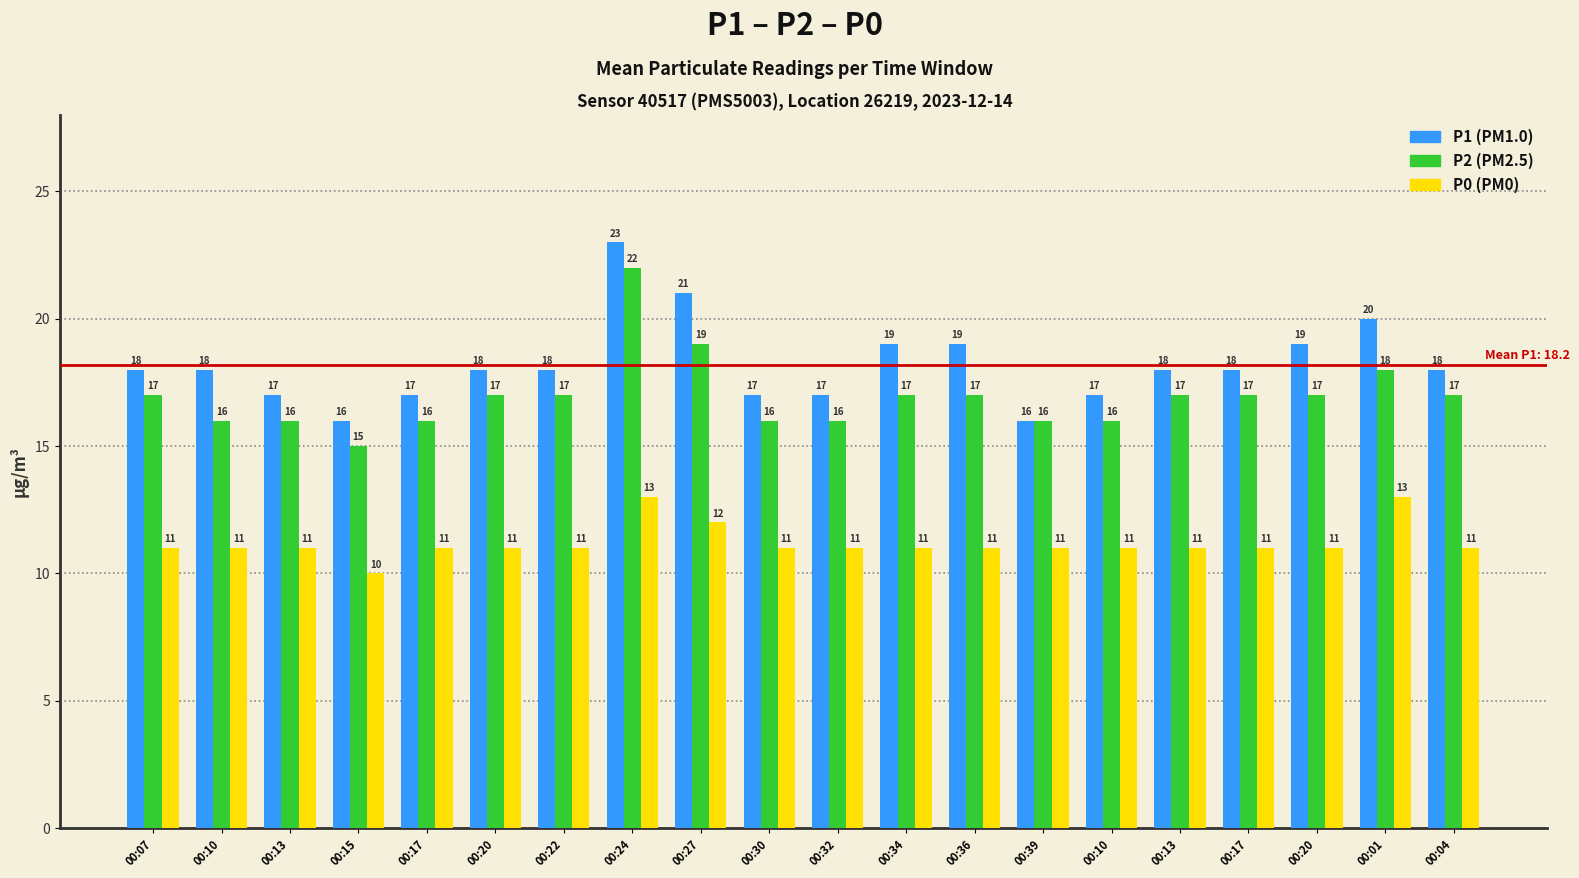

What is the total value across all series at 00:13?

44